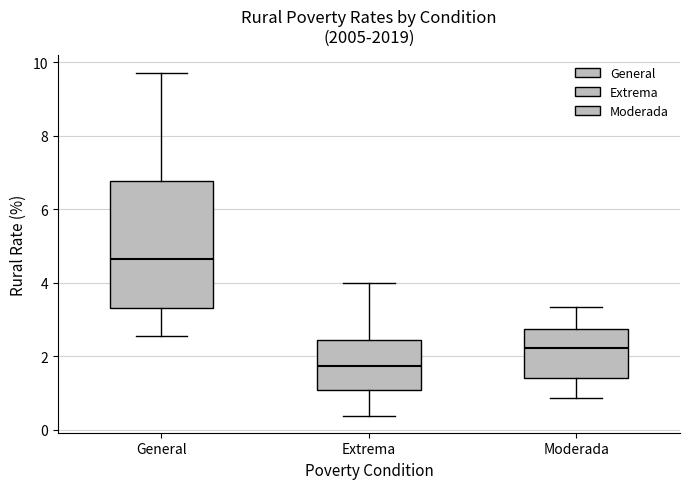

Reading left to right, transcribe this box plot: for each box, give where its median line is, the range the box spans, and where its two whiskers end, as read against the y-axis. The values are not printed on the chart, so give them approximately, as read against the axis.

General: median 4.6, box 3.4 to 6.8, whiskers 2.6 to 9.8
Extrema: median 1.8, box 1.0 to 2.4, whiskers 0.4 to 4.0
Moderada: median 2.2, box 1.4 to 2.8, whiskers 0.8 to 3.4